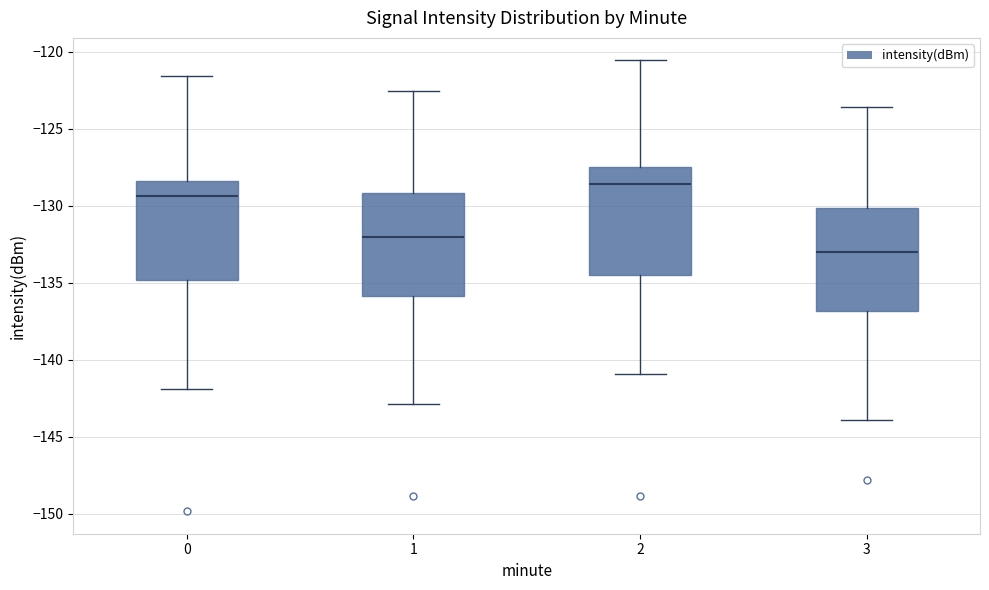

Where is the upper edge of the box at x = 0 on the y-axis? The values are not printed on the chart, so give them approximately, as read against the axis.

-128.5